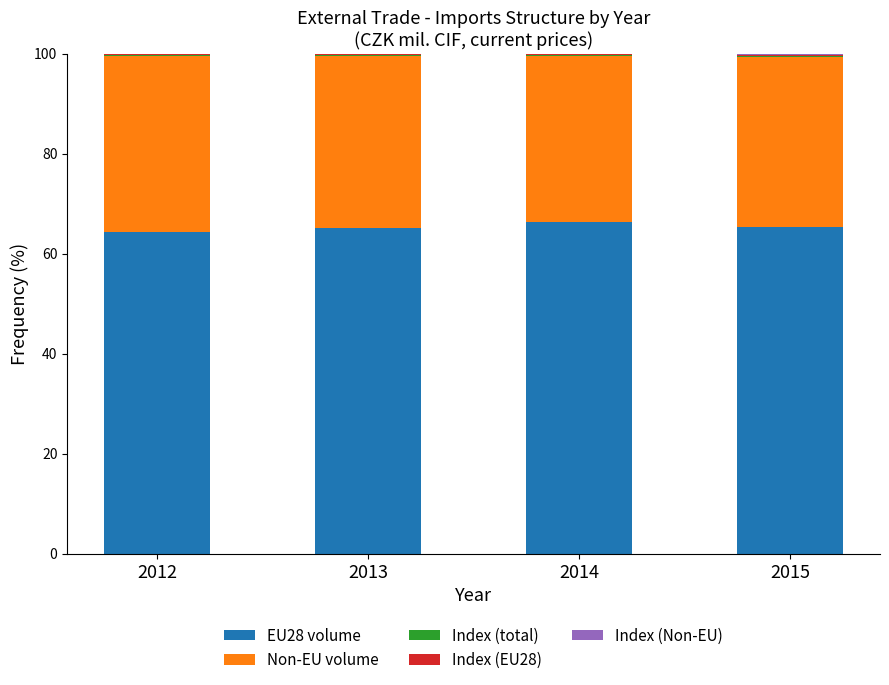

The value of EU28 volume at 2015 is 113.1. True or false?

False